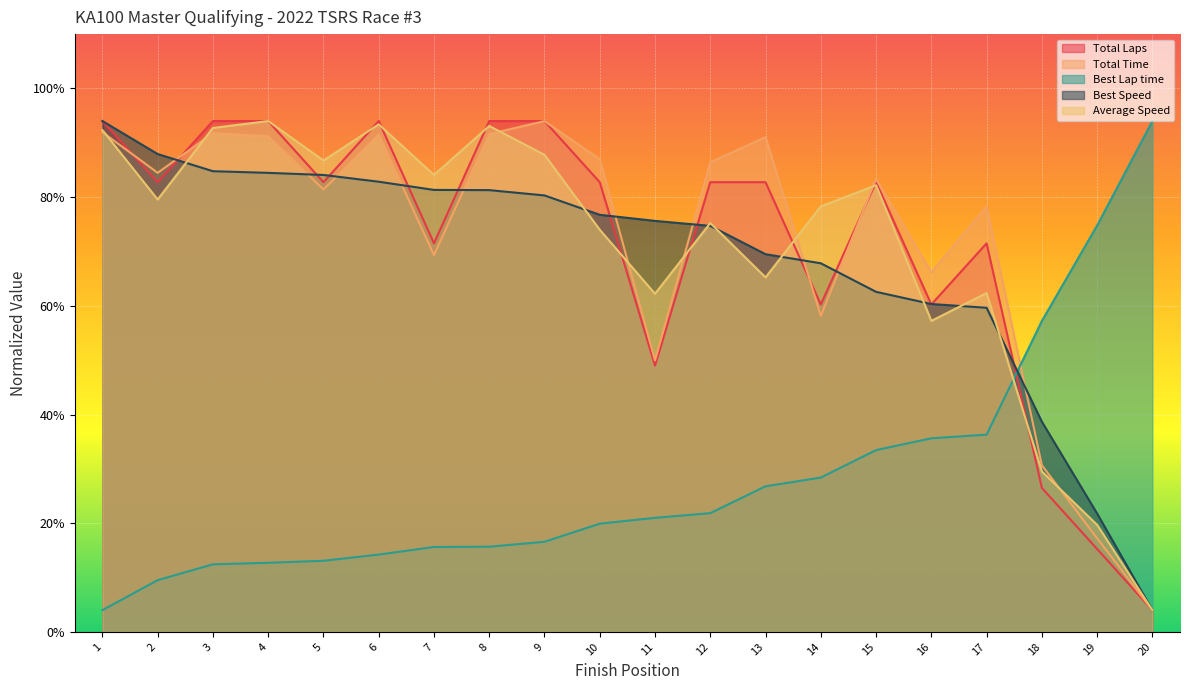

Does the chart display data point markers on the line(s)?

No